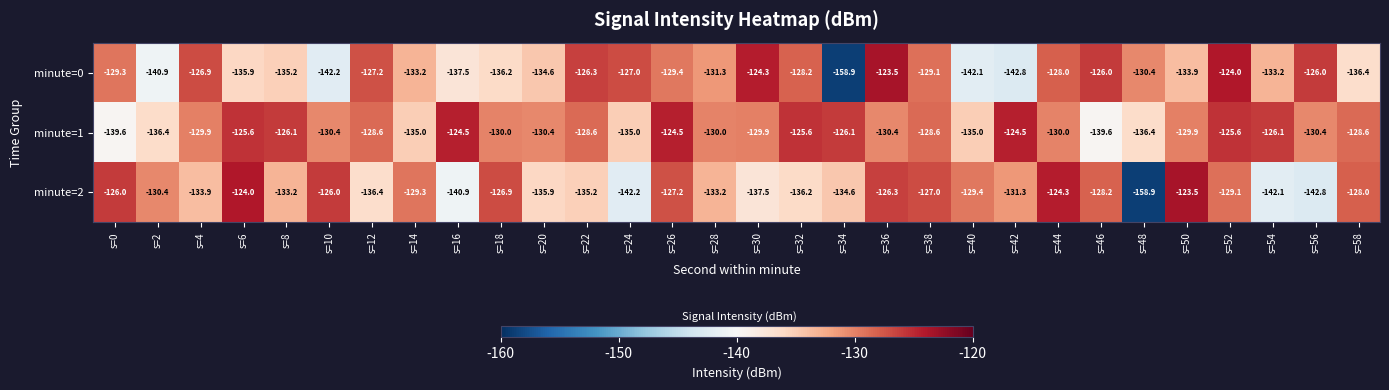

At s=0, list the series in order from smallest to largest.

minute=1, minute=0, minute=2